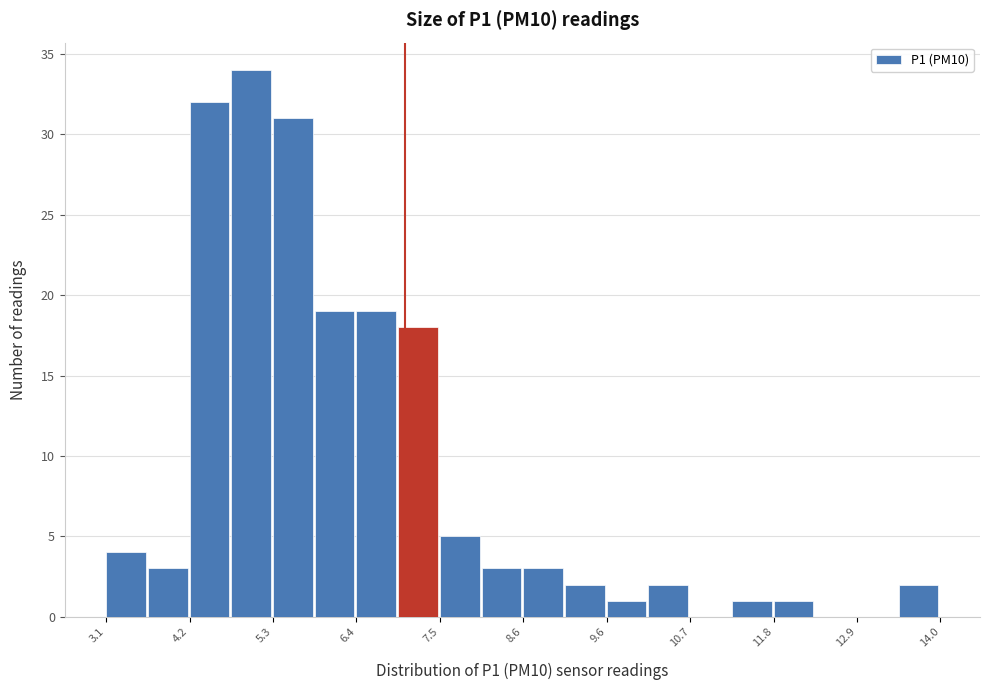

Read against the x-axis, roughly where is the centre of the tallest bar?

5.0